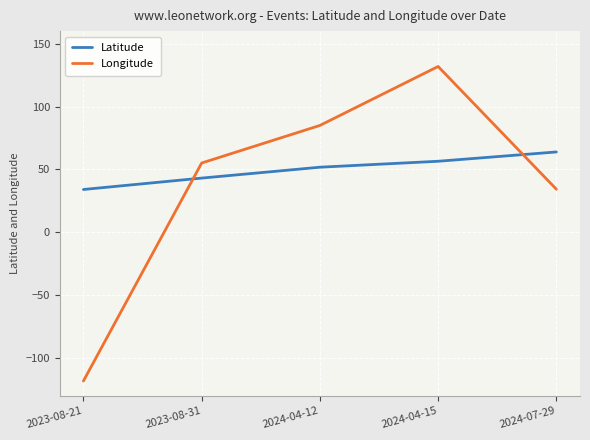

What is the average value of the Latitude series?

49.9